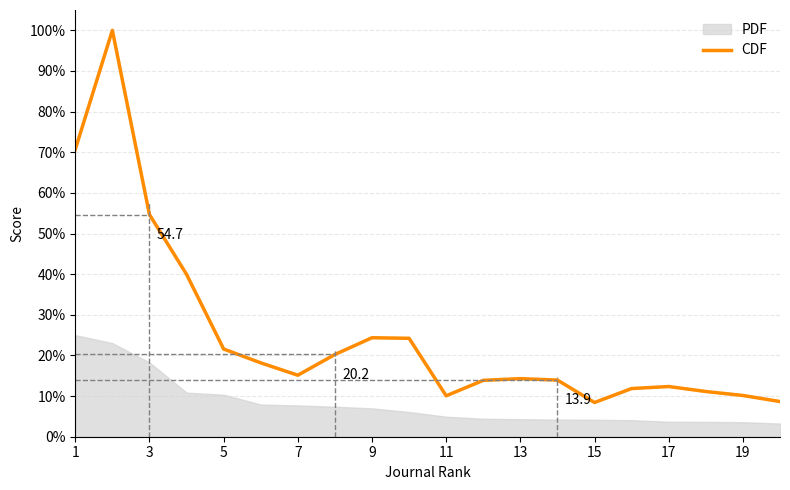

What is the difference between the maximum and minimum values in the CDF series?

91.6